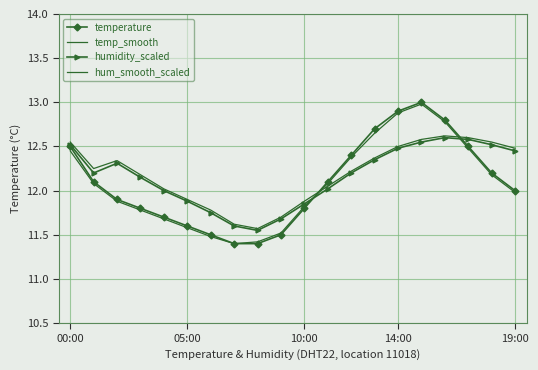

List the series in order of their peak value, highest first.

temperature, temp_smooth, hum_smooth_scaled, humidity_scaled